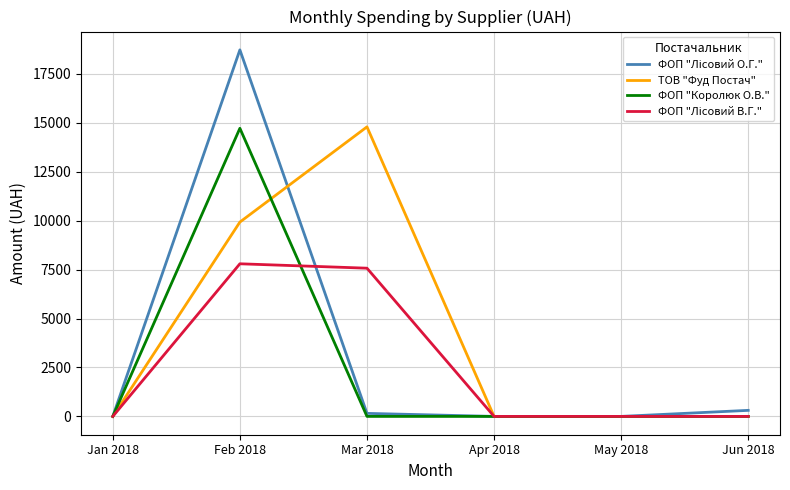

Which series has the largest total across all categories?

ТОВ "Фуд Постач"